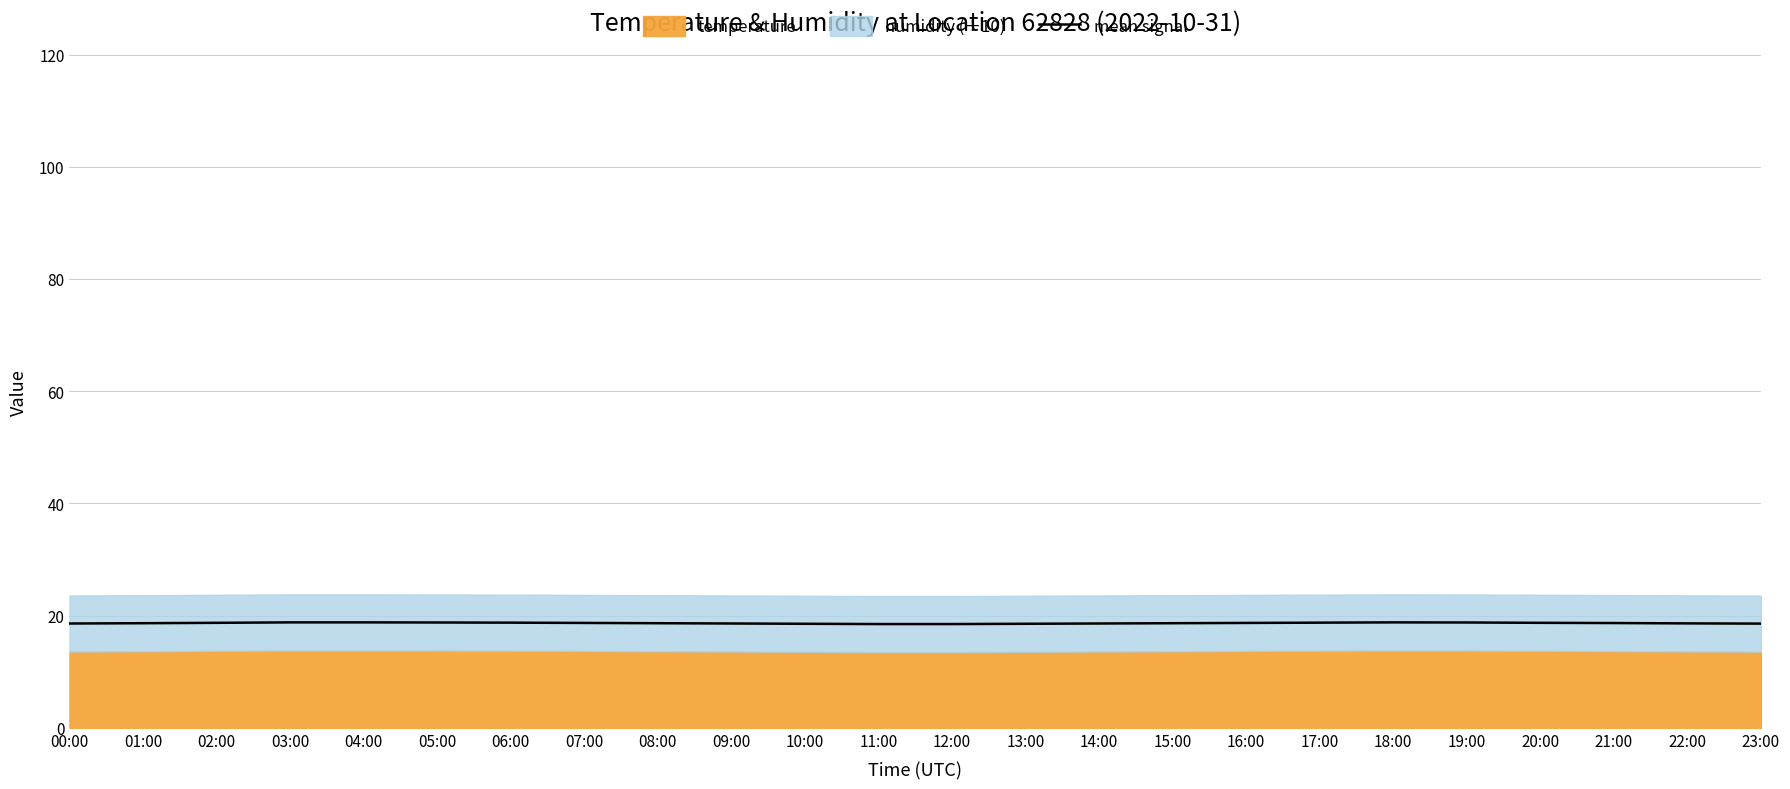

How many categories are shown in the chart?

24